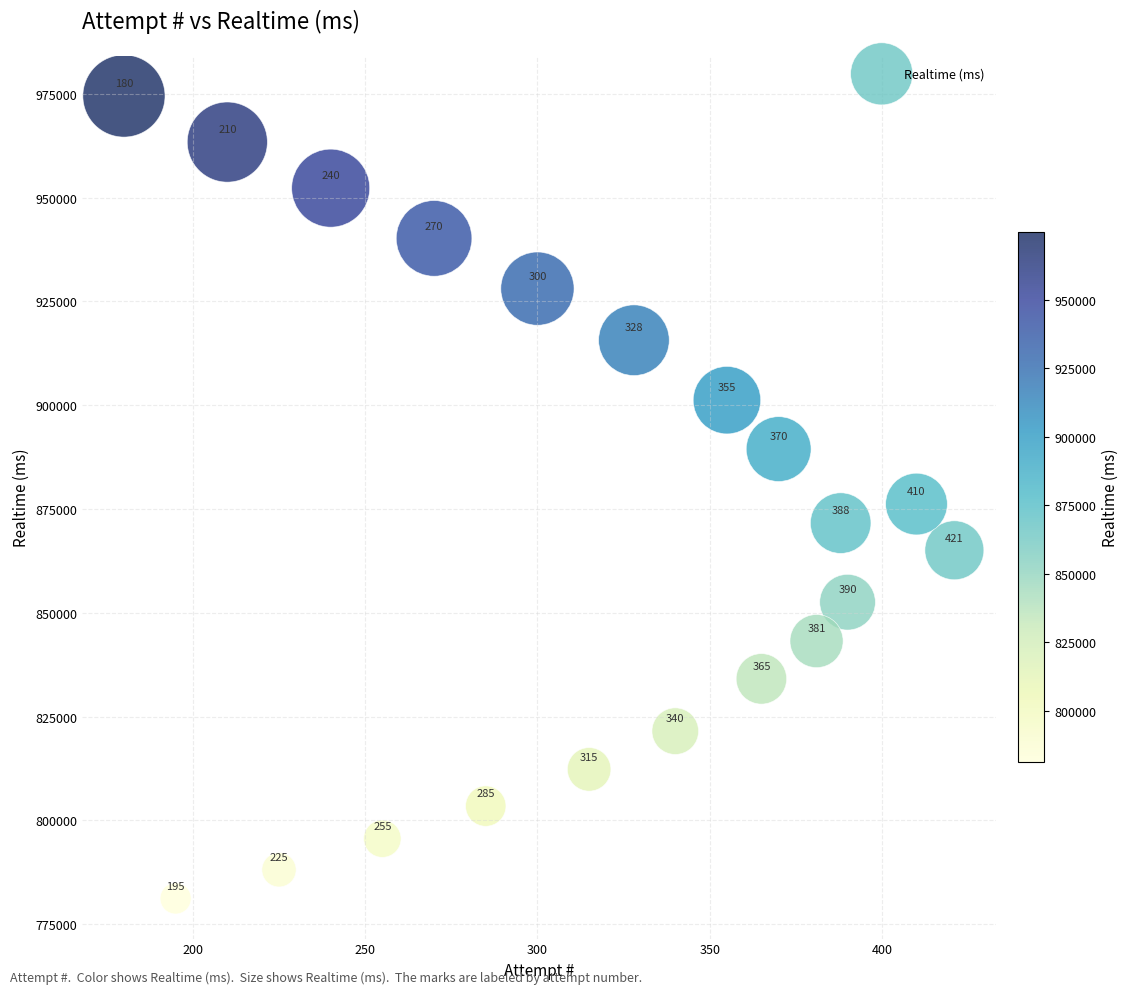

What Y value in the scatter plot is closest to 877850?

876203